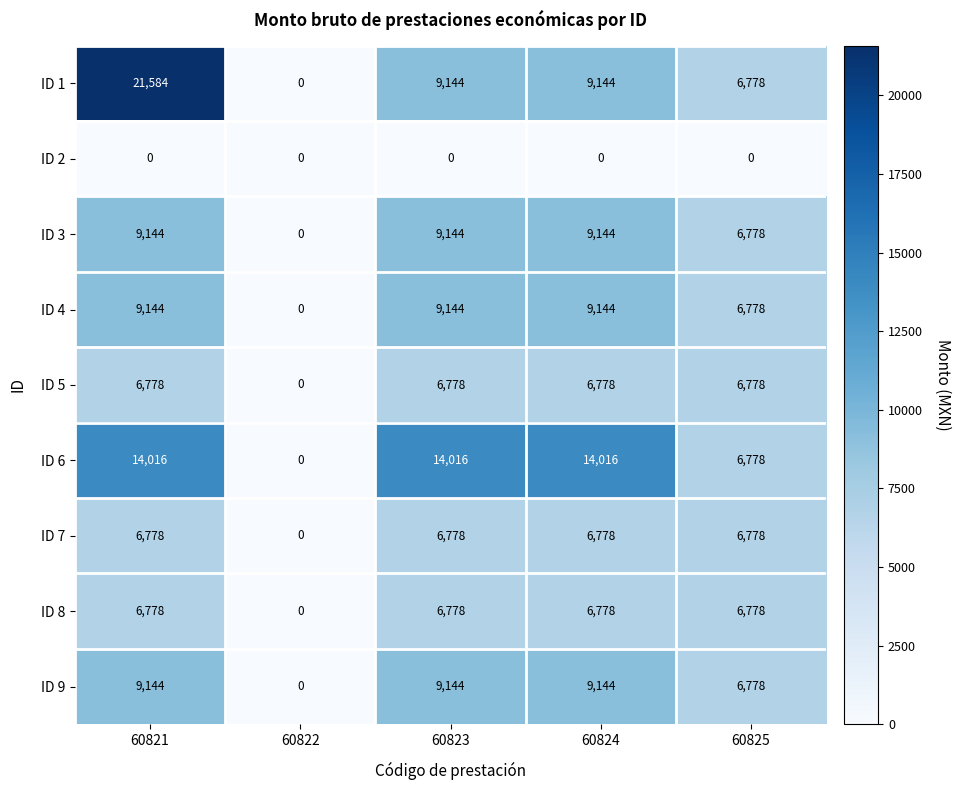

What is the difference between the second highest and minimum values in the ID 6 series?

14016